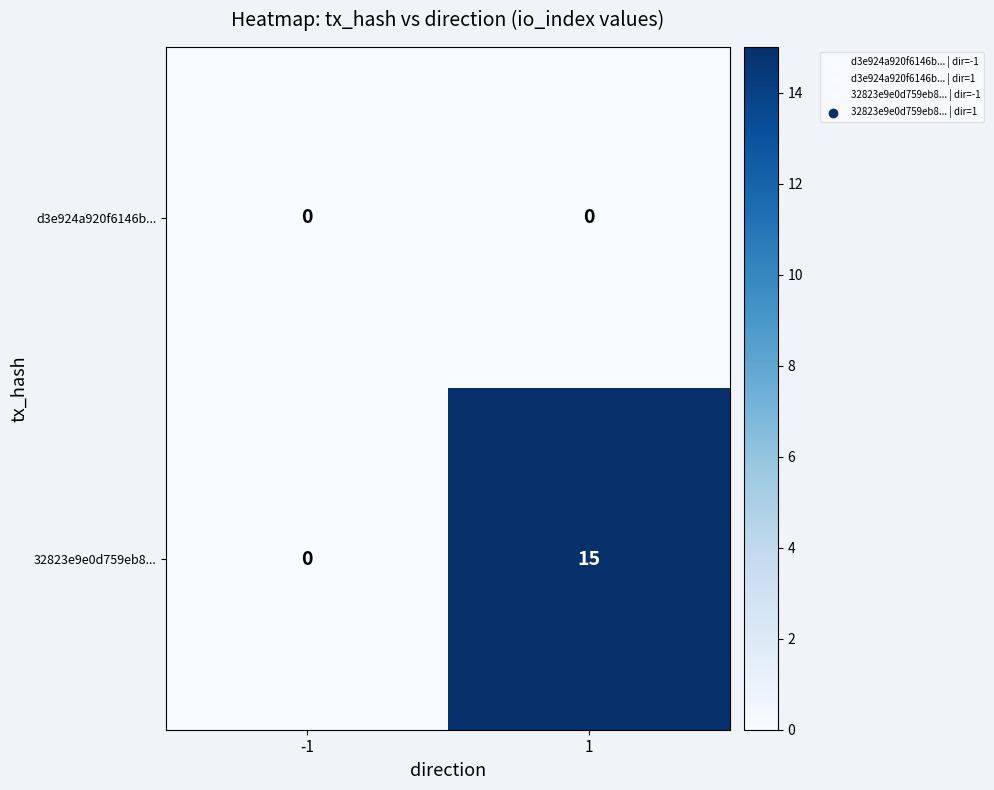

What is the average value of the 32823e9e0d759eb8... series?

8